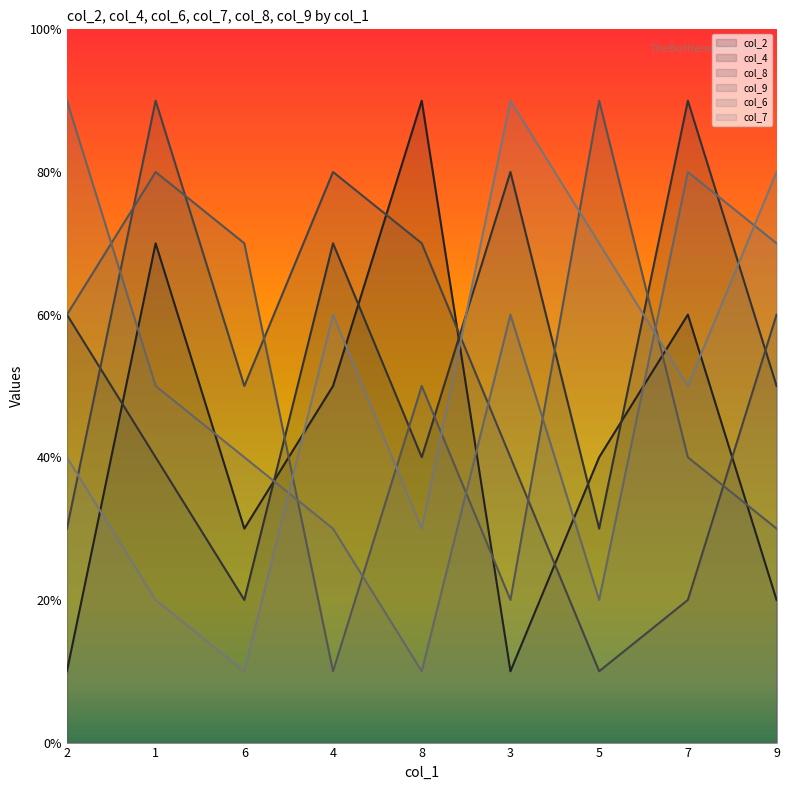

Between 1 and 9, which is larger?

1